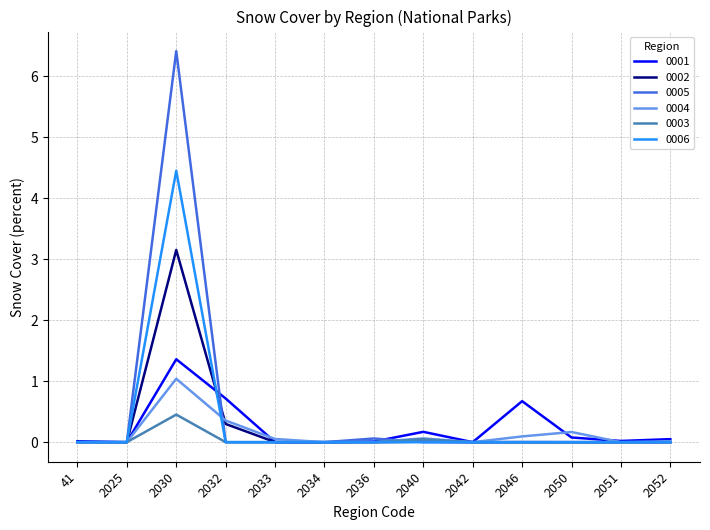

What is the spread (max minus min) of values at 2032?

0.7